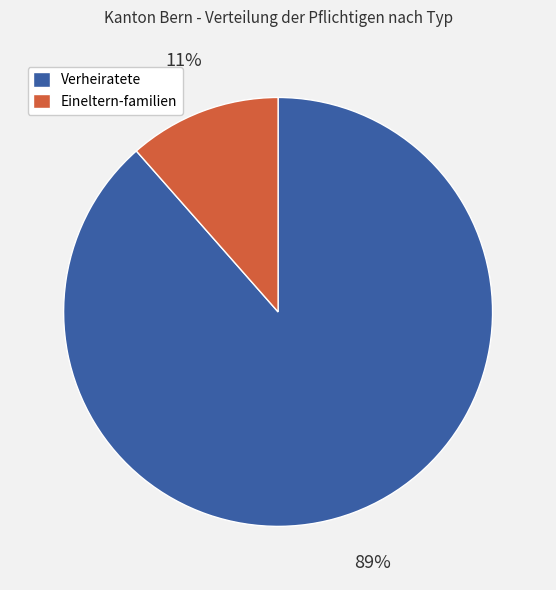

Combined, do Eineltern-familien and Verheiratete account for over 50%?

Yes